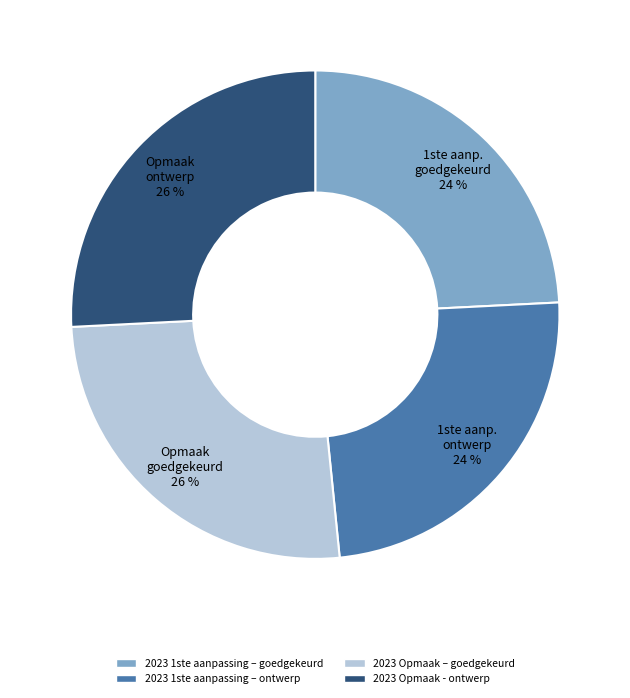

To the nearest percent, what is the average slice percentage?

25%